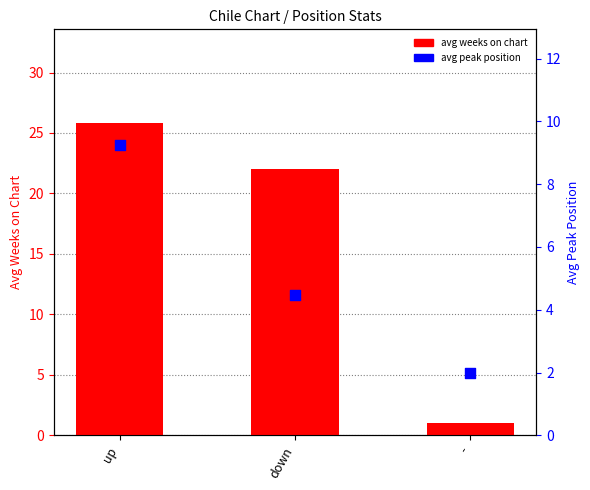

Which series reaches the minimum Y coordinate?

avg weeks on chart